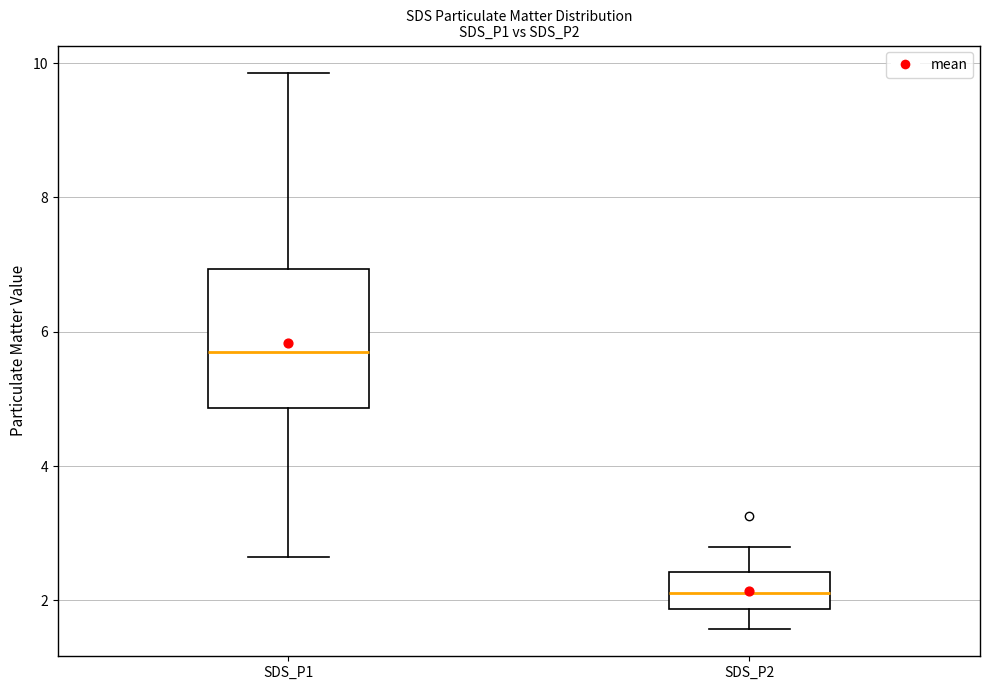

Reading left to right, read every box against the y-axis: the position of its median line, the range the box covers, and the ends of its whiskers. The values are not printed on the chart, so give them approximately, as read against the axis.

SDS_P1: median 5.8, box 4.8 to 7.0, whiskers 2.6 to 9.8
SDS_P2: median 2.2, box 1.8 to 2.4, whiskers 1.6 to 2.8